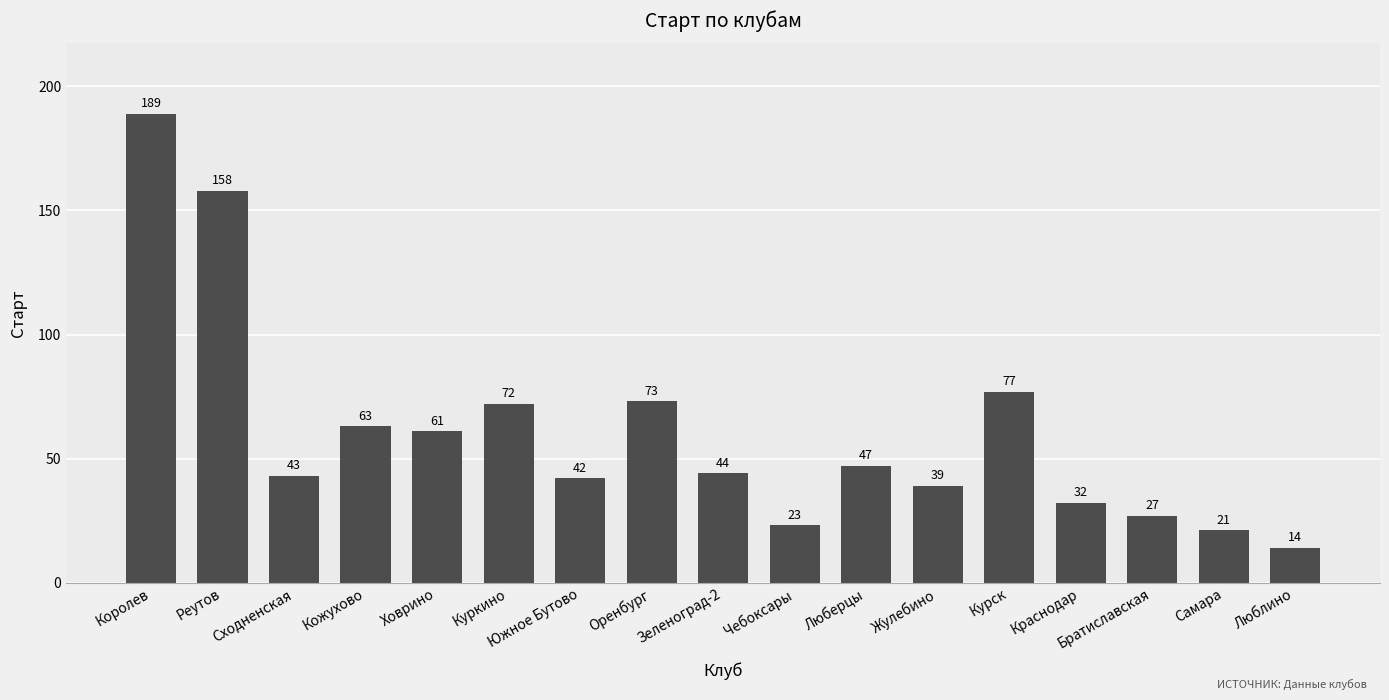

List the labels in order of value, smallest first.

Люблино, Самара, Чебоксары, Братиславская, Краснодар, Жулебино, Южное Бутово, Сходненская, Зеленоград-2, Люберцы, Ховрино, Кожухово, Куркино, Оренбург, Курск, Реутов, Королев